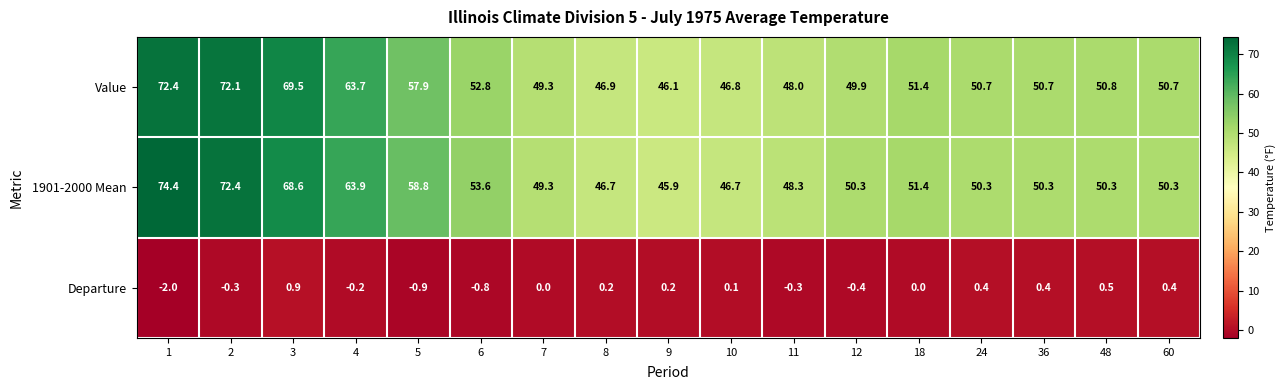

List the series in order of their peak value, highest first.

1901-2000 Mean, Value, Departure